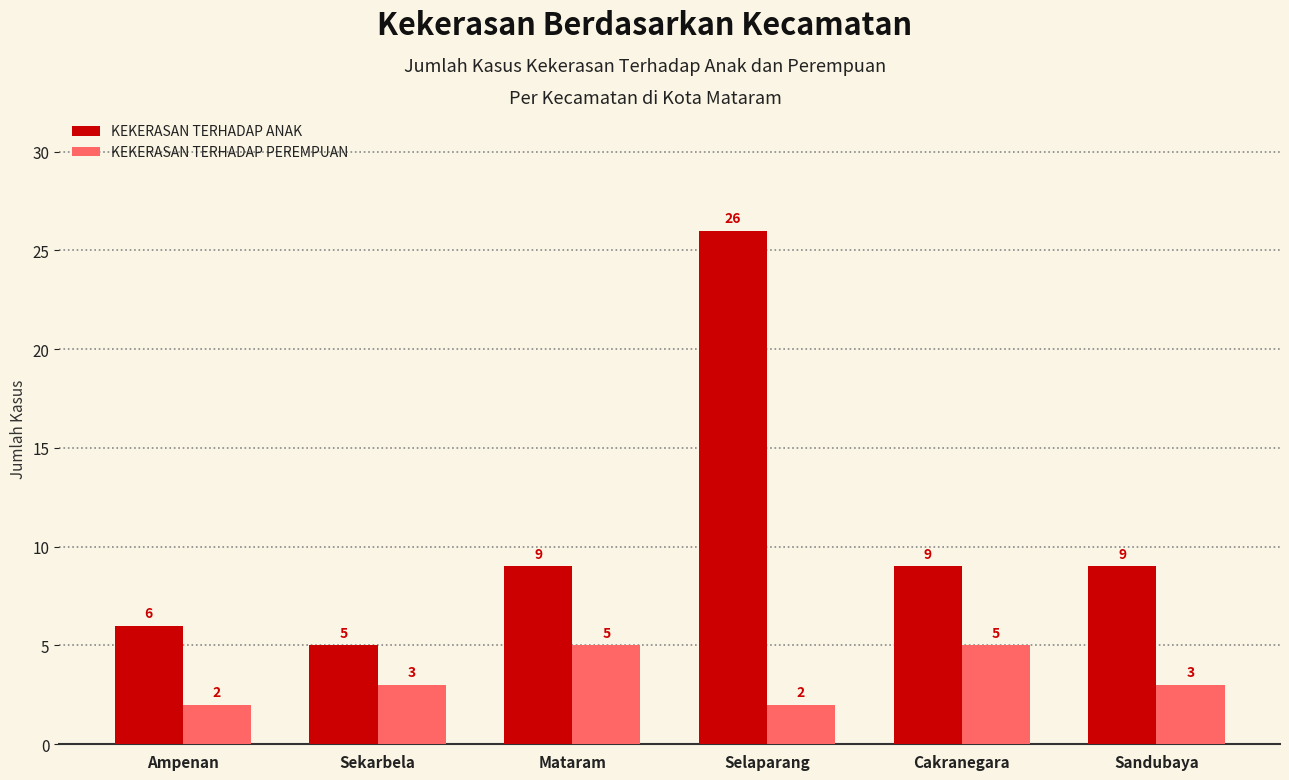

Rank the series by their maximum value, from lowest to highest.

KEKERASAN TERHADAP PEREMPUAN, KEKERASAN TERHADAP ANAK